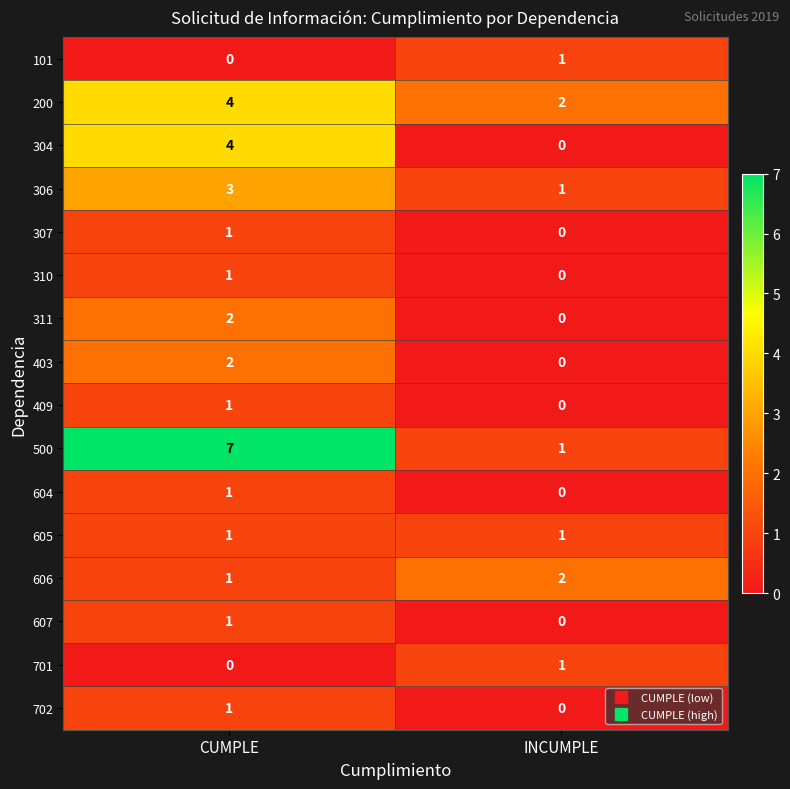

List the labels in order of 606 value, smallest first.

CUMPLE, INCUMPLE